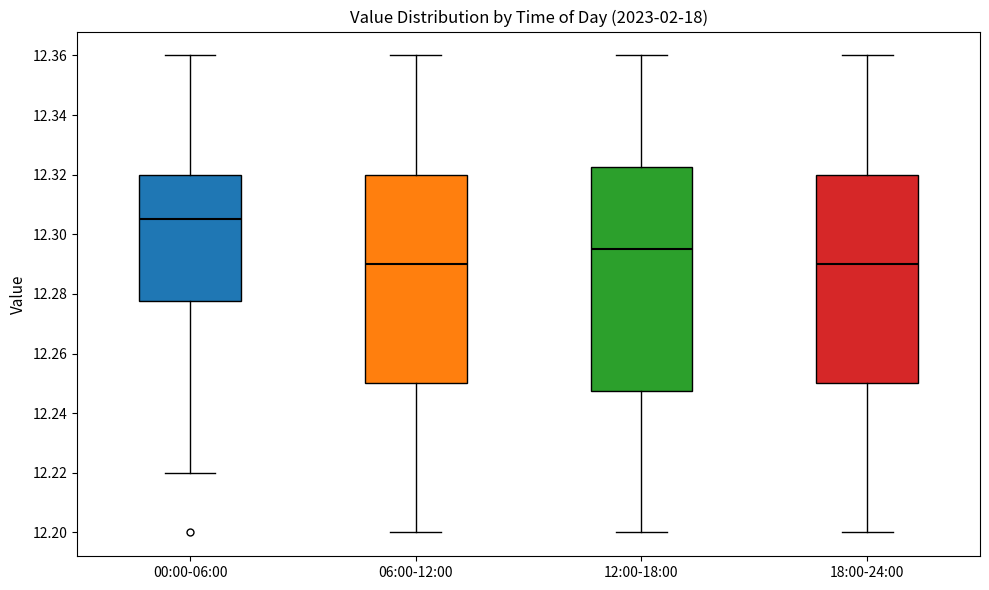

Where is the lower edge of the box for 12:00-18:00 on the y-axis? The values are not printed on the chart, so give them approximately, as read against the axis.

12.248